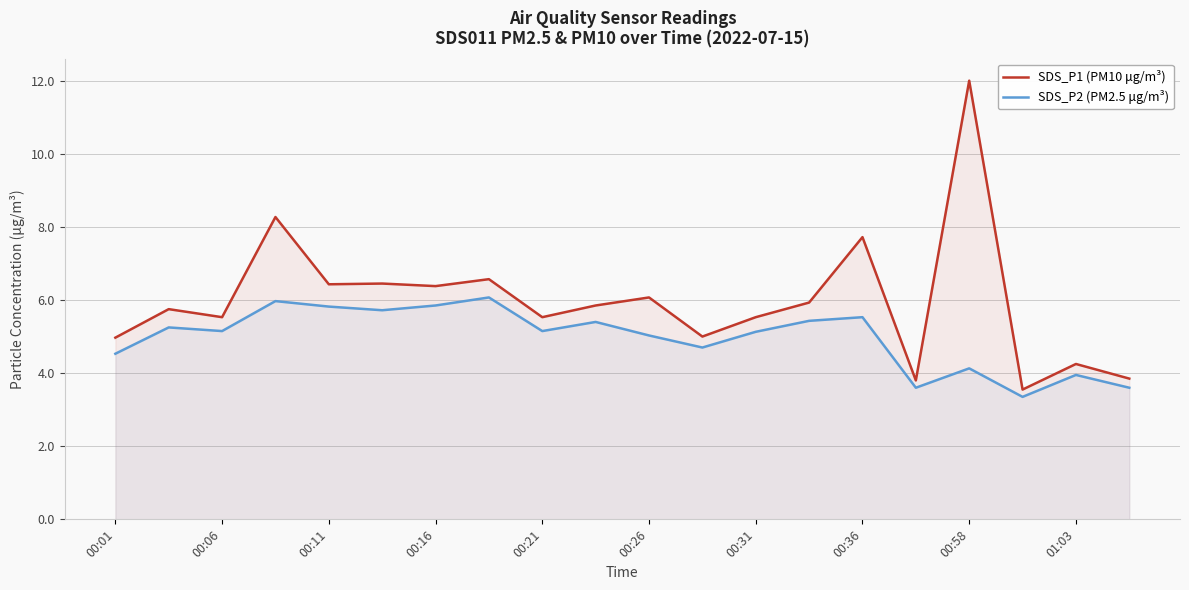

What is the sum of all SDS_P1 (PM10 μg/m³) values?

119.4